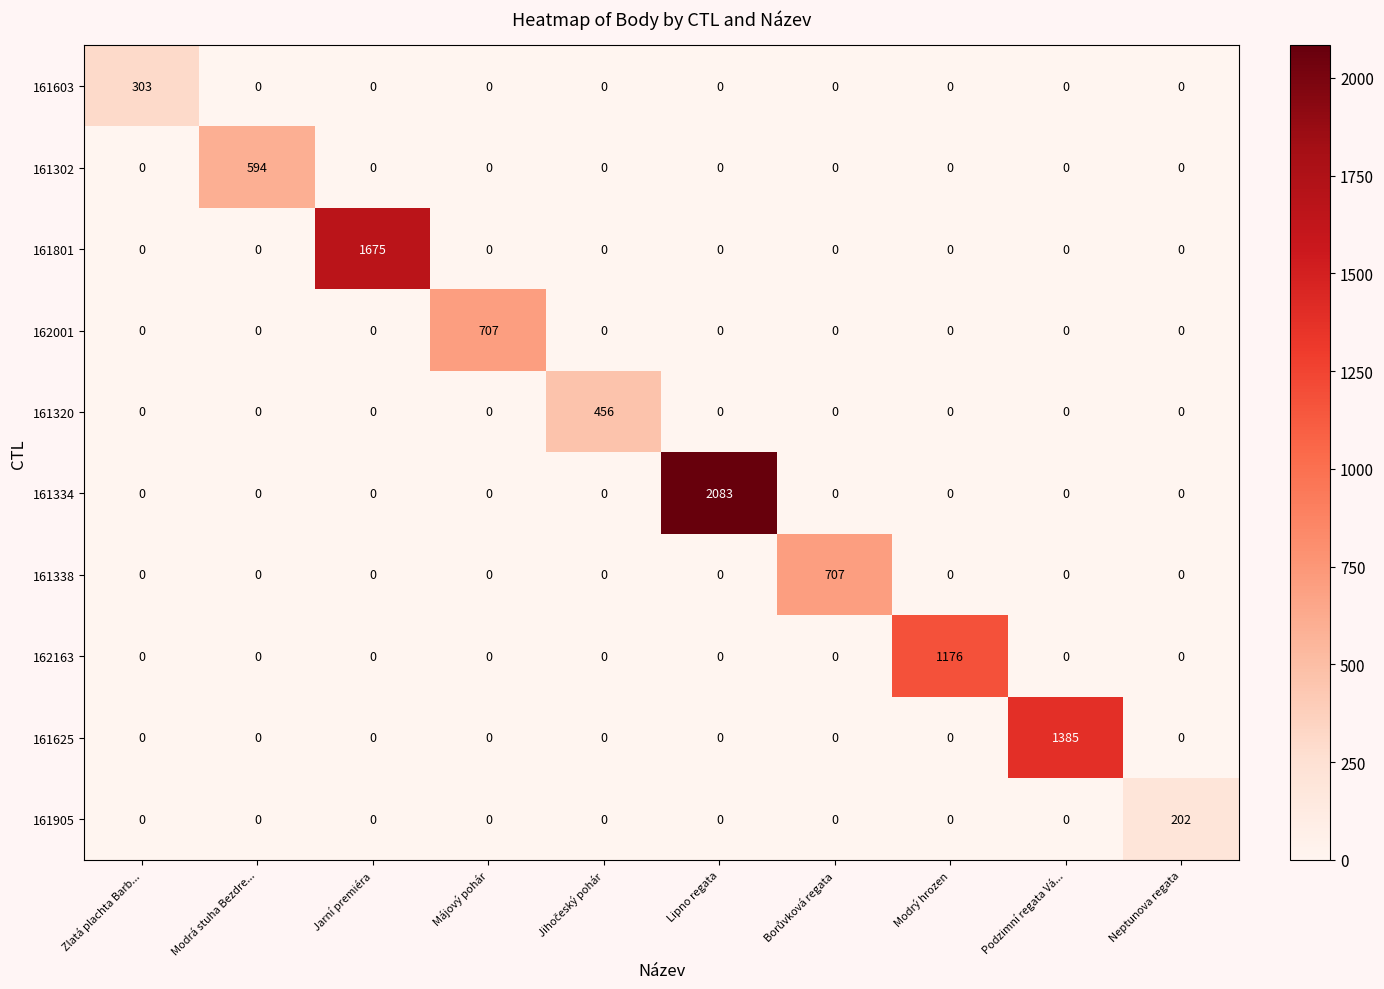

Count the number of data series in this chart.

10